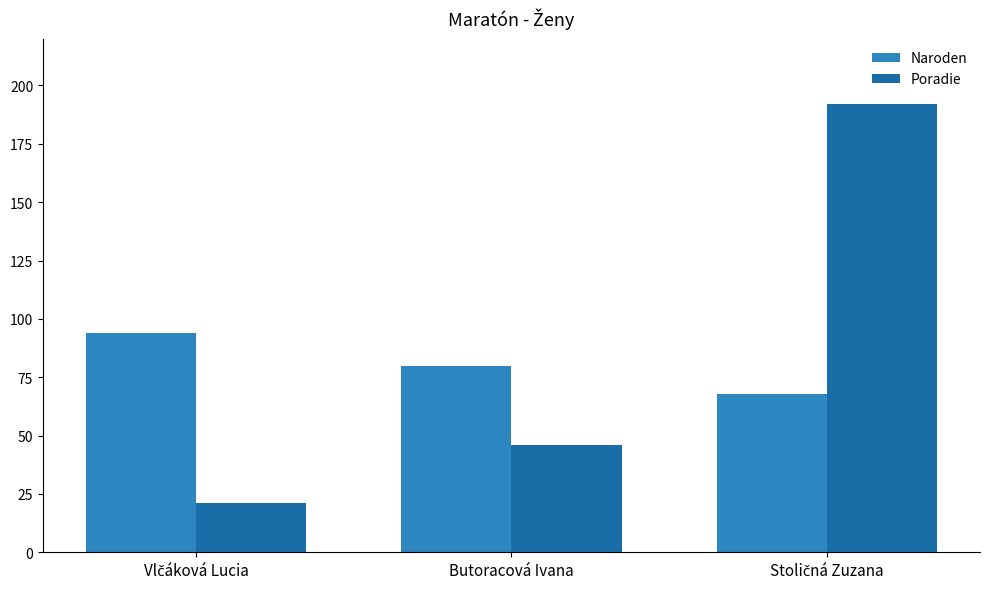

Which series has the largest total across all categories?

Poradie